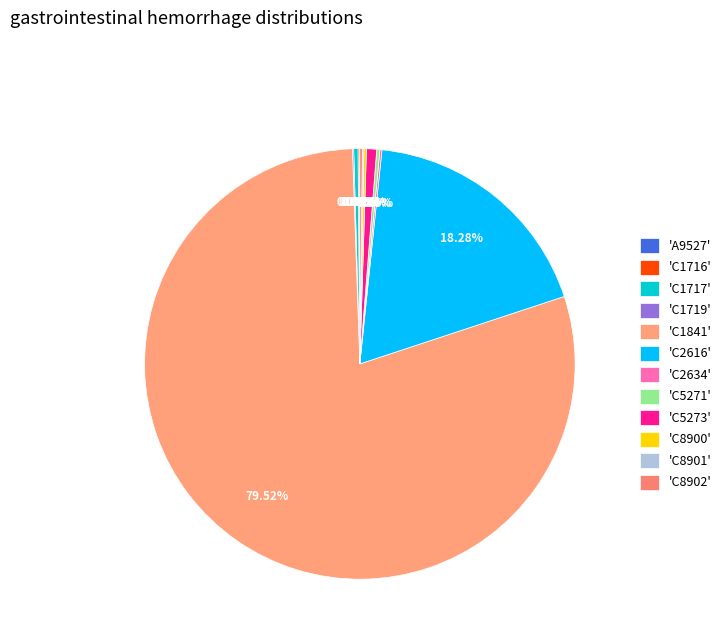

Rank the categories by value from highest to lowest.

C1841, C2616, C5273, C1717, C5271, C8900, C8902, C2634, C8901, C1716, C1719, A9527